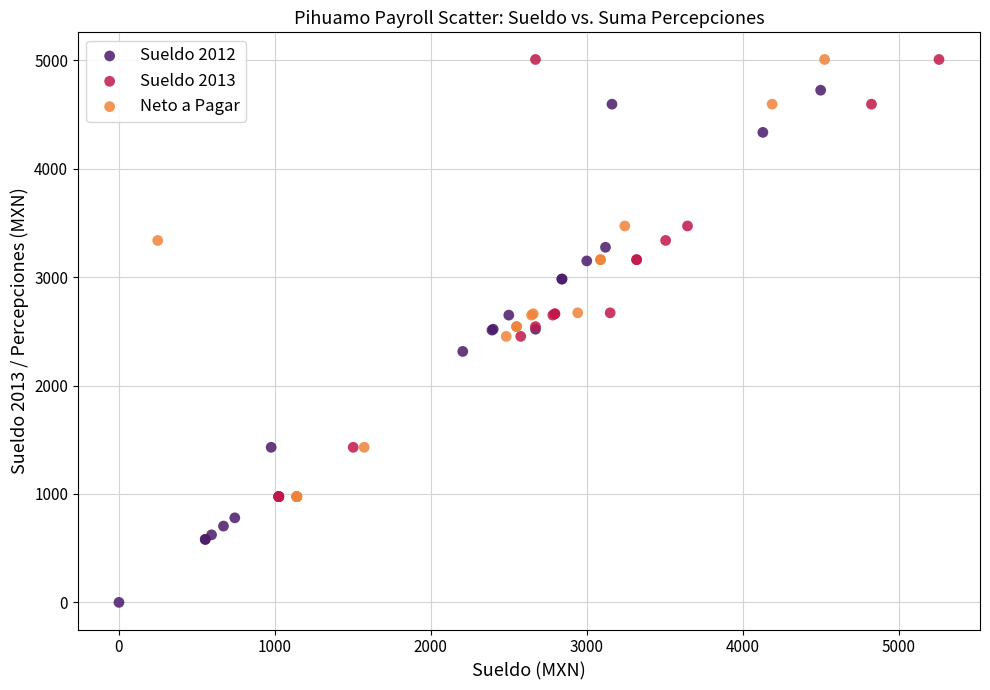

Which series has the largest Y range (max minus min)?

Sueldo 2012